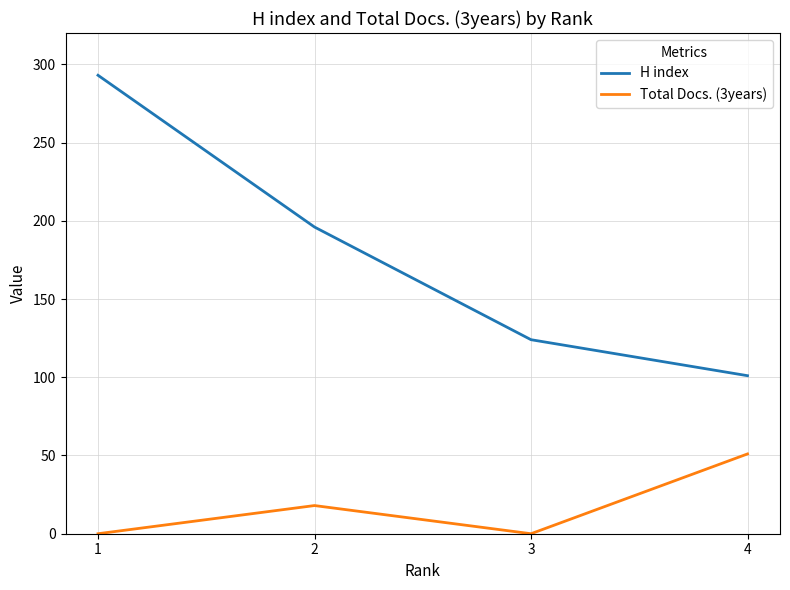

True or false: Total Docs. (3years) and H index intersect in this chart.

False